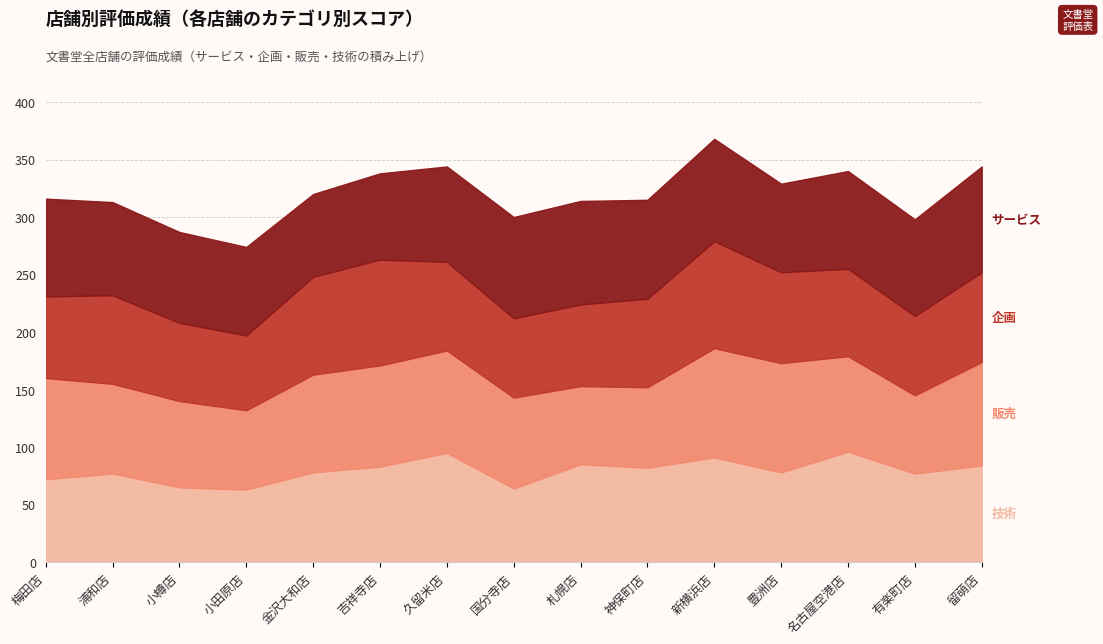

Between 神保町店 and 留萌店, which series saw the biggest shift?

販売